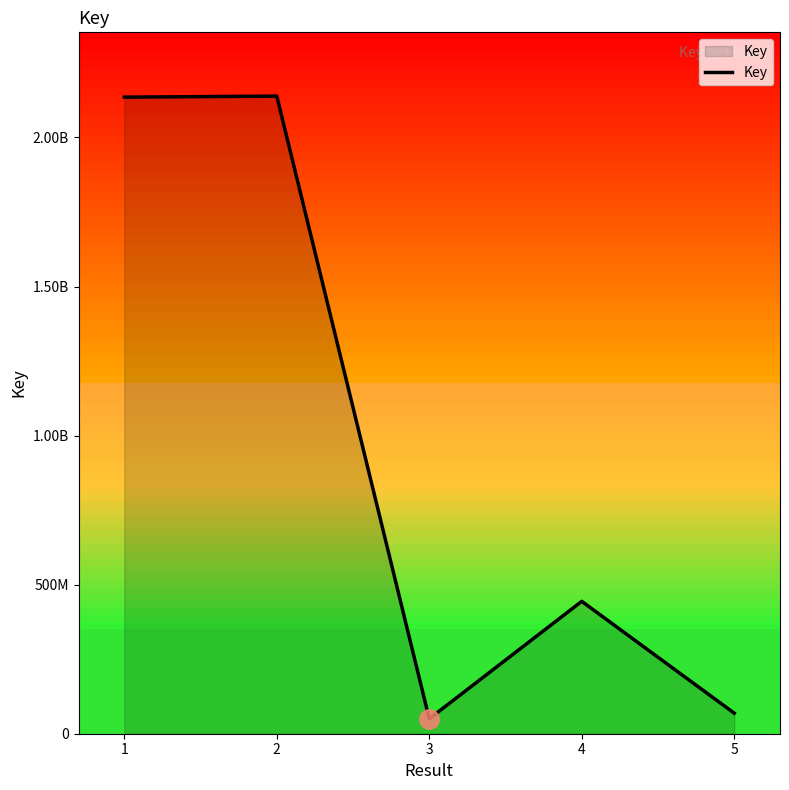

Reading left to right, what are all the values shown in this chart?

2135131547	2138646397	50039074	444001184	68903658